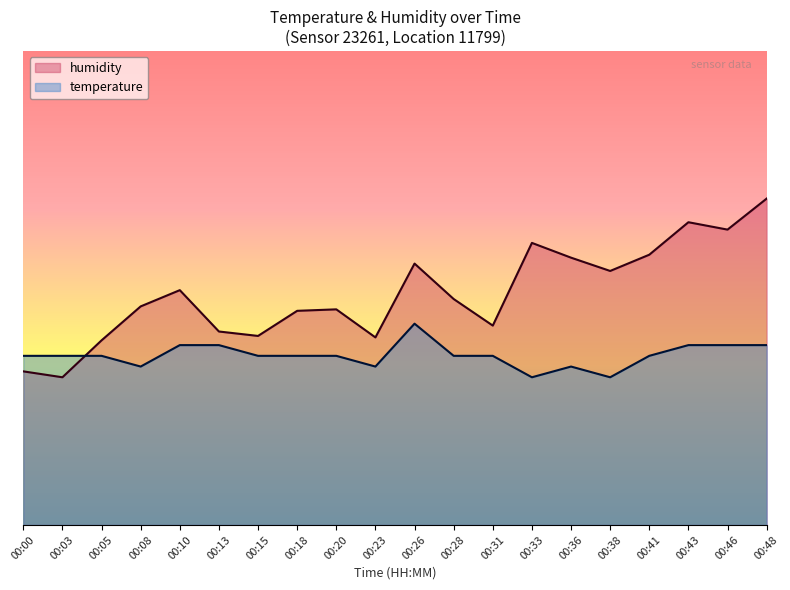

What are all the series names shown in the legend?

humidity, temperature